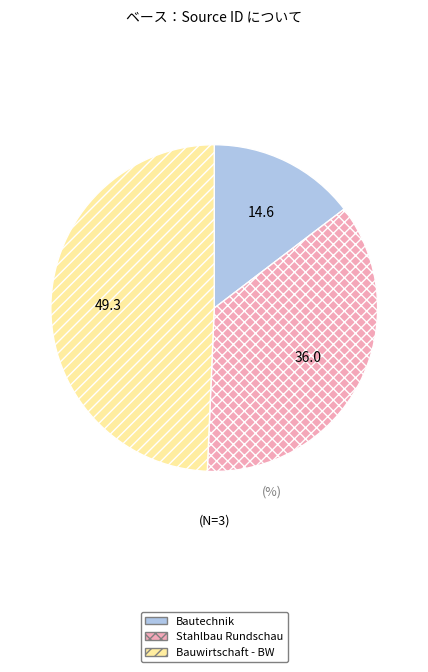

What is the ratio of the value at Bauwirtschaft - BW to the value at Stahlbau Rundschau?

1.4